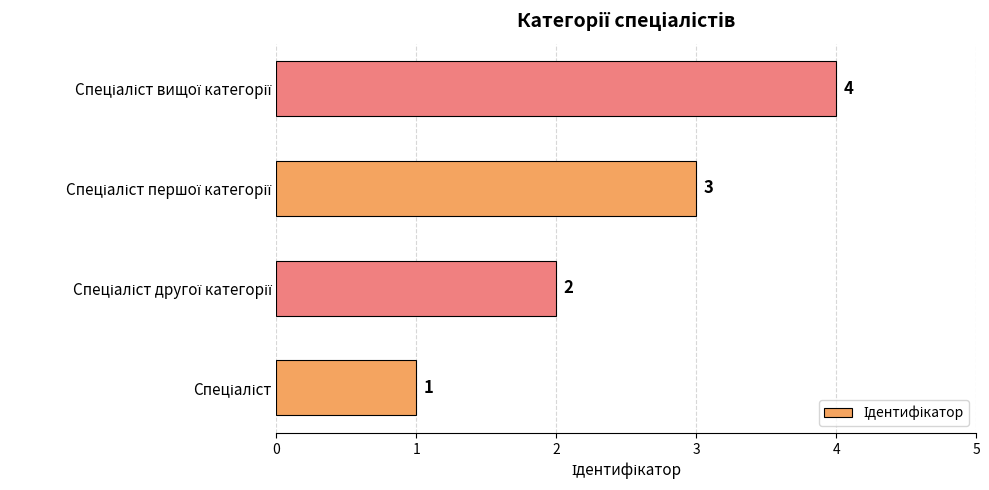

What is the difference between the maximum and minimum values?

3